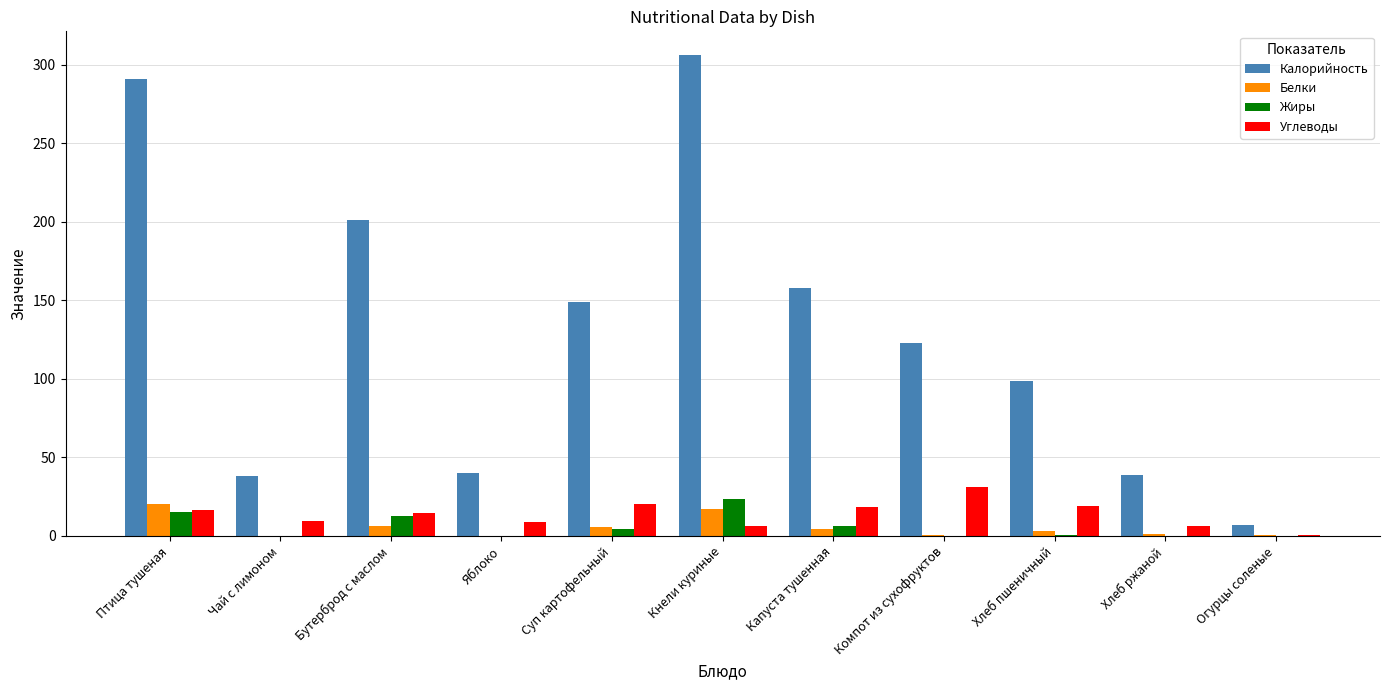

At which label does Белки first exceed 3?

Птица тушеная